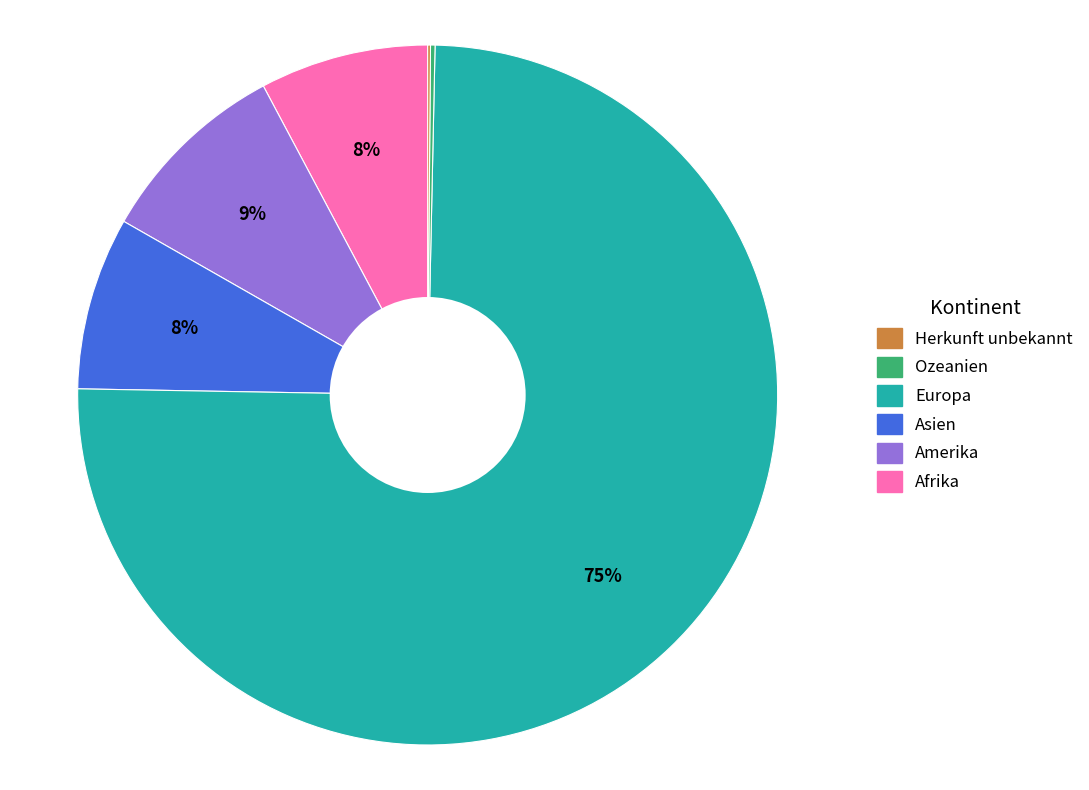

To the nearest percent, what is the difference between the largest and smallest slice percentages?

75%